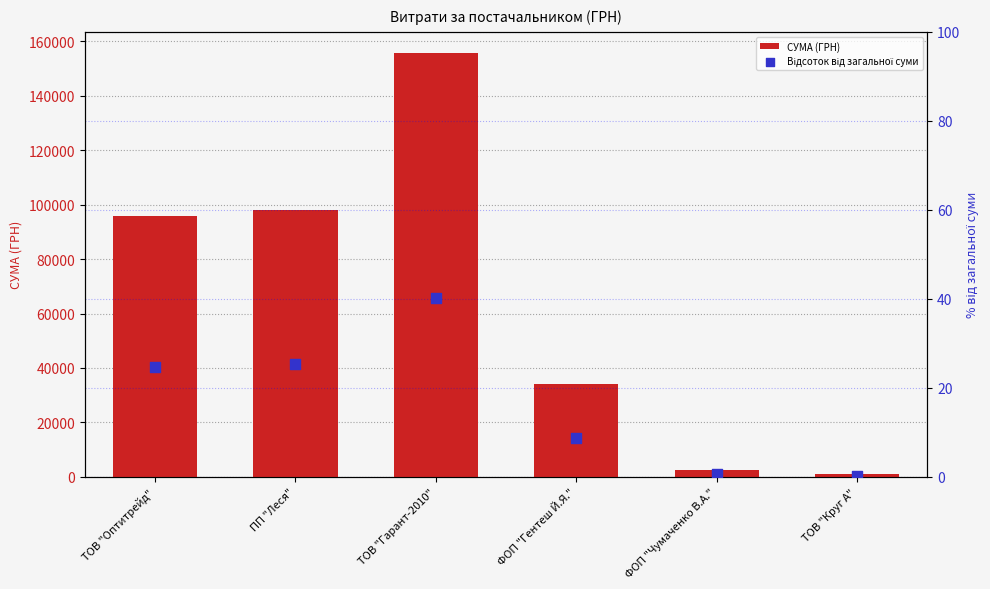

Is the value of СУМА (ГРН) at ТОВ "Гарант-2010" greater than the value of Відсоток від загальної суми at ПП "Леся"?

Yes